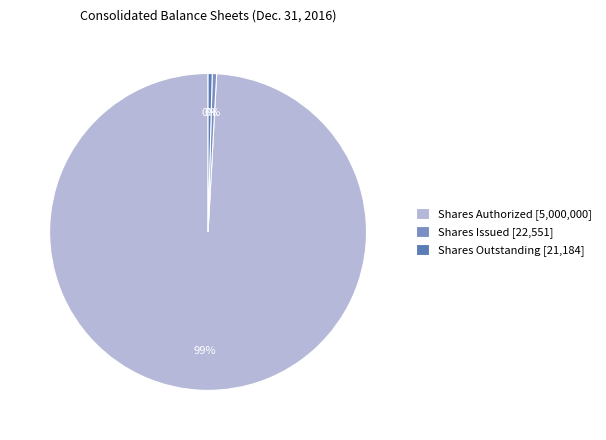

Is it true that Shares Outstanding [21,184] is 0% of the pie?

True